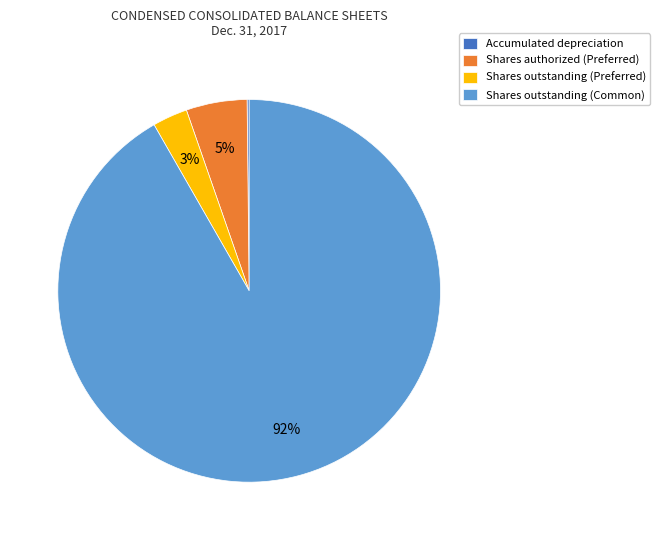

Which category accounts for the majority?

Shares outstanding (Common)